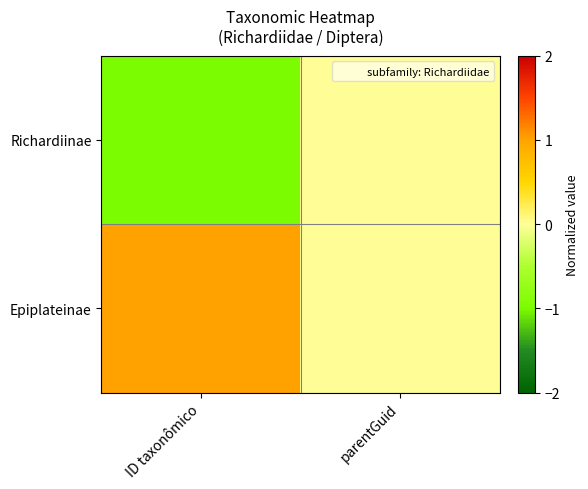

What is the maximum value shown in the chart?

1